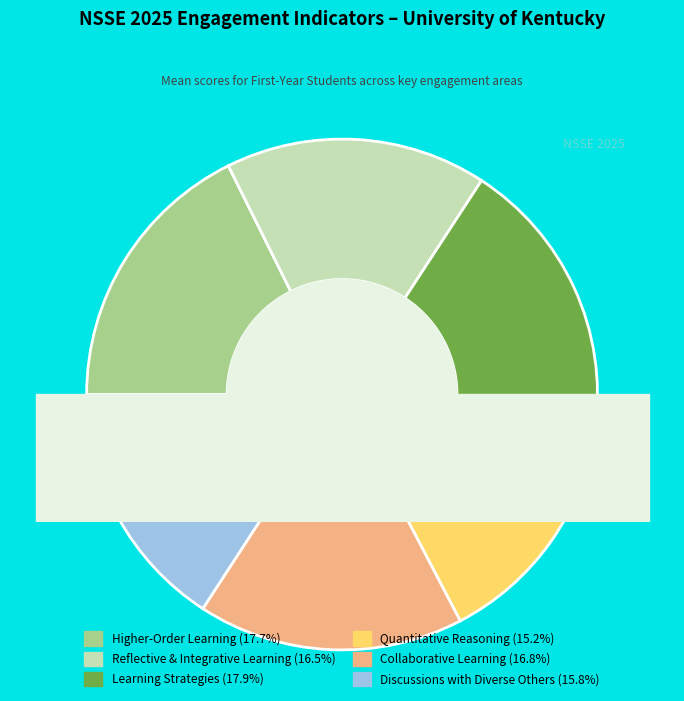

To the nearest percent, what portion does Reflective & Integrative Learning represent?

17%